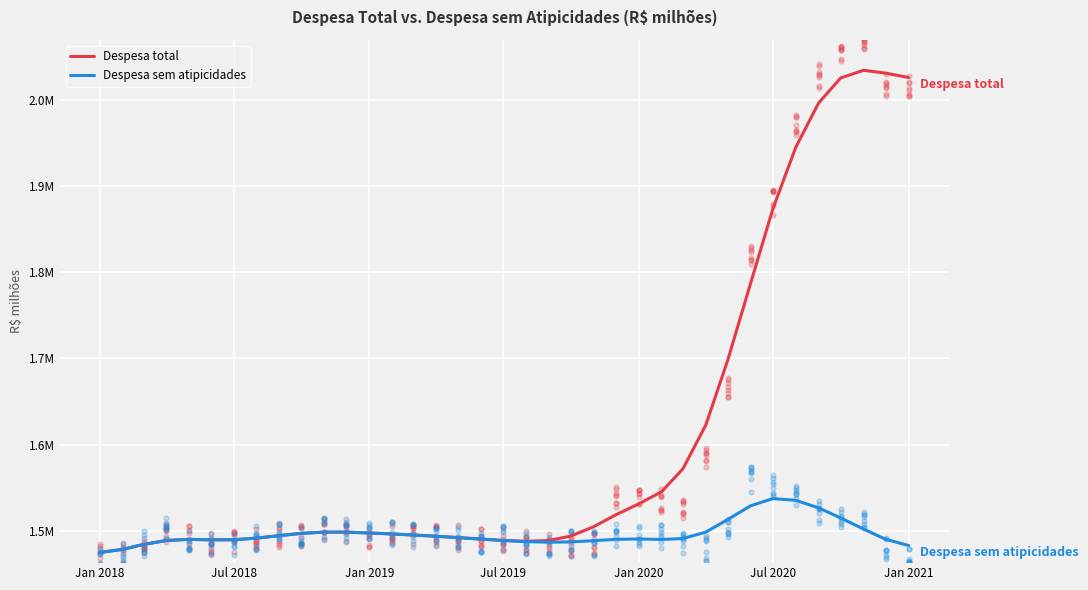

Which series has the widest spread of Y values?

Despesa total